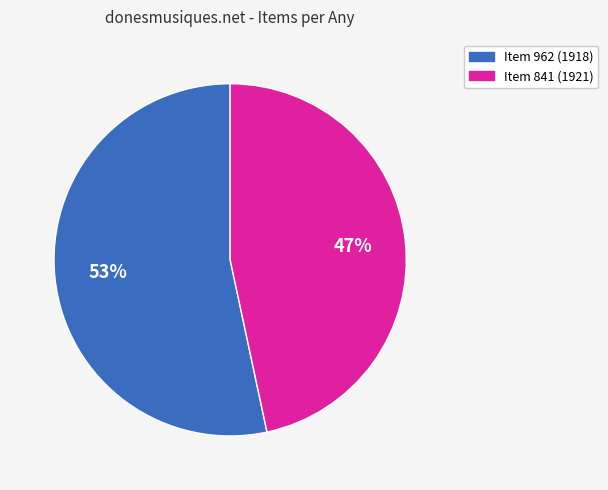

To the nearest percent, what is the average slice percentage?

50%